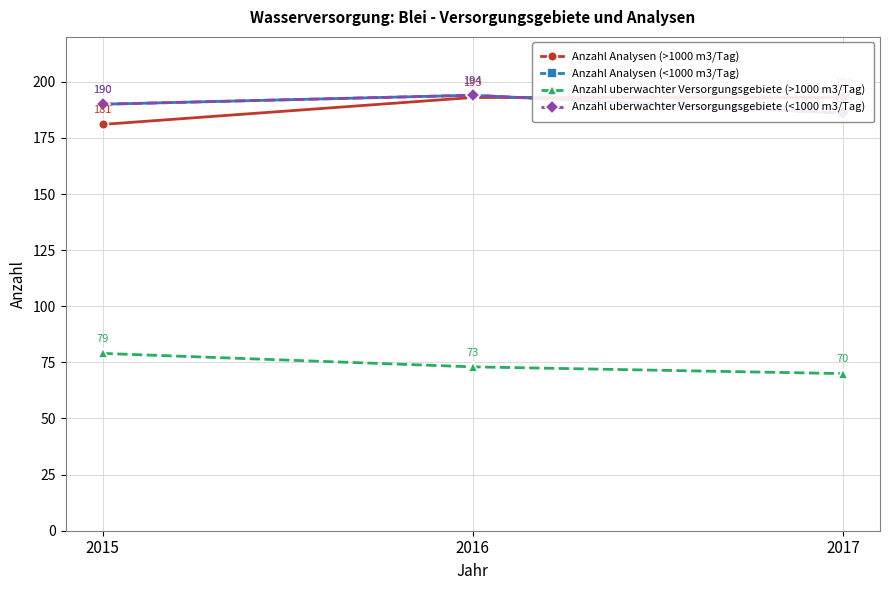

Which series has the largest total across all categories?

Anzahl Analysen (<1000 m3/Tag)